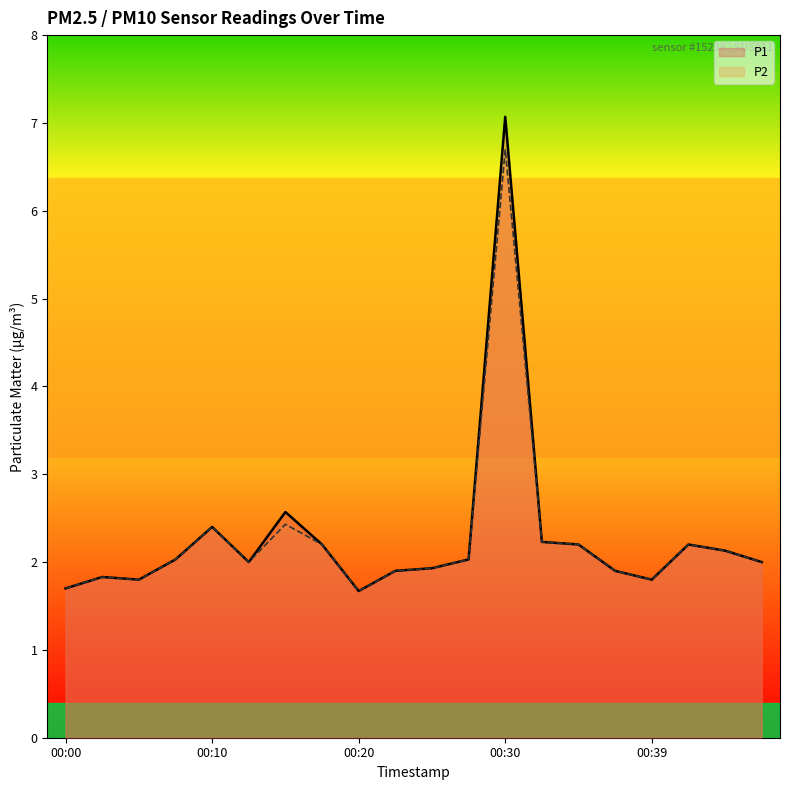

True or false: P2 and P1 cross at least once.

False